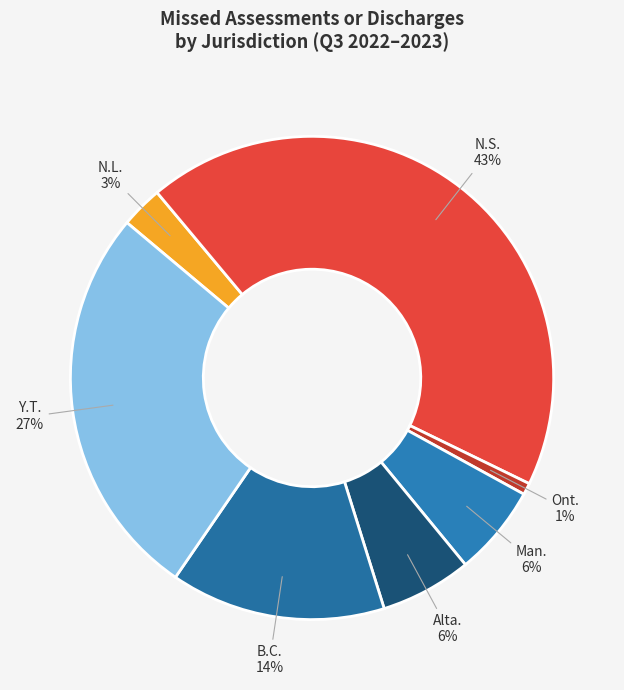

Do N.L. and N.S. together represent more than half of the pie?

No